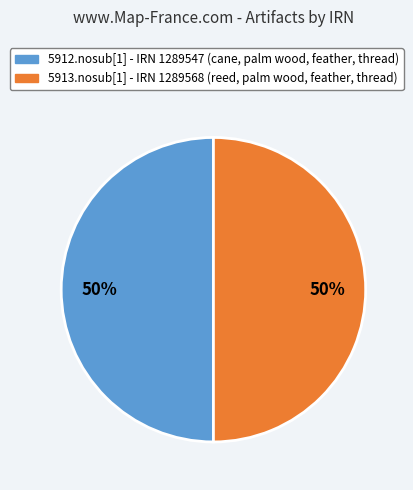

To the nearest percent, what is the average slice percentage?

50%